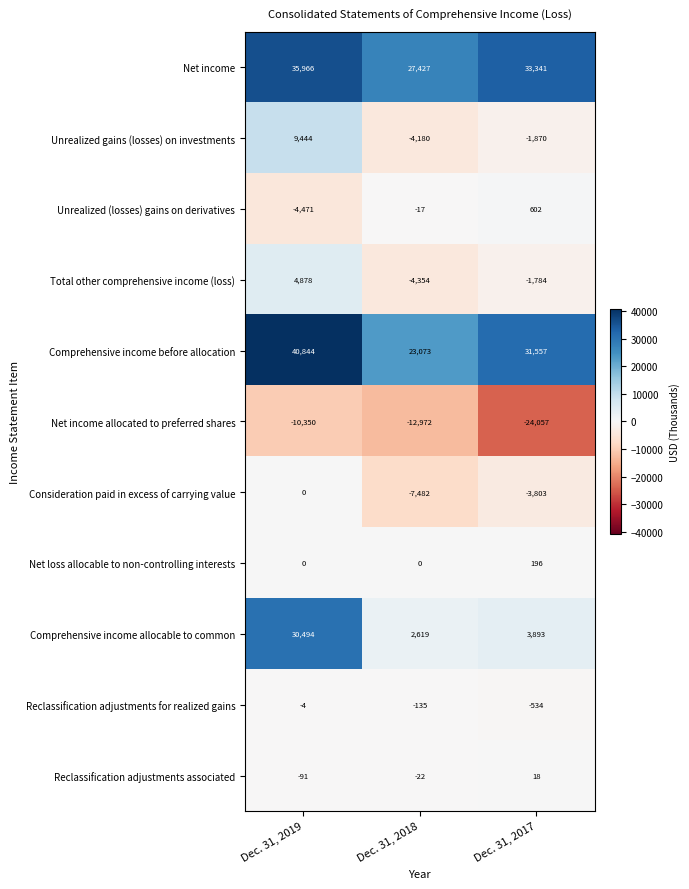

How many categories are shown in the chart?

3